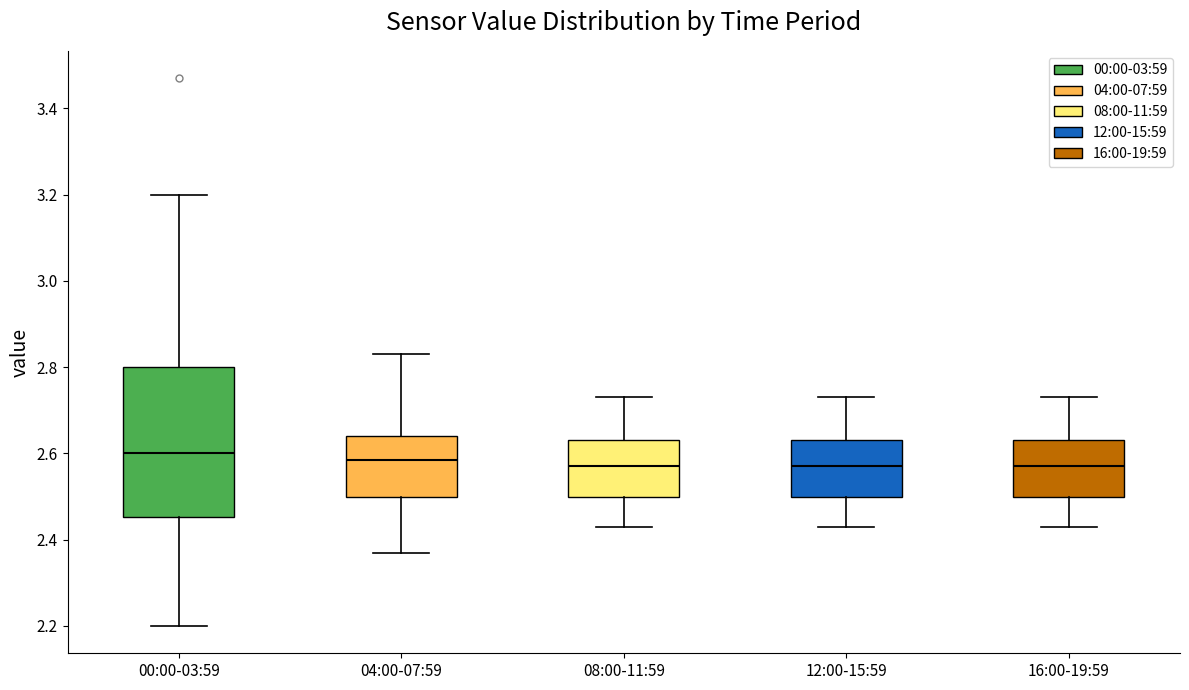

Where is the upper edge of the box for 12:00-15:59 on the y-axis? The values are not printed on the chart, so give them approximately, as read against the axis.

2.64